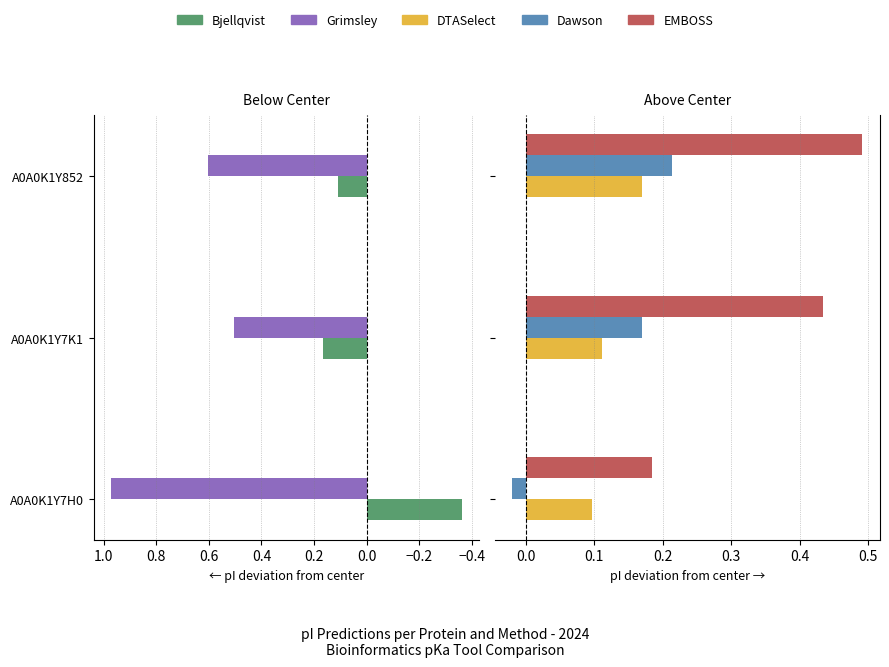

Reading right to left, extract all data points from this chart.

Bjellqvist: 0.1	0.2	-0.4
Grimsley: 0.6	0.5	1.0
DTASelect: 0.2	0.1	0.1
Dawson: 0.2	0.2	-0.0
EMBOSS: 0.5	0.4	0.2